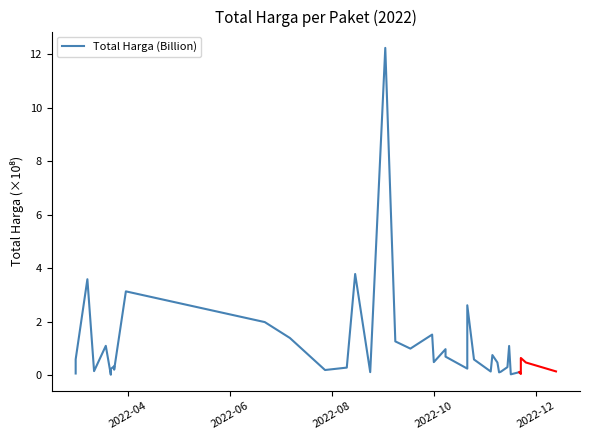

What is the value of the 24th point from the left?

0.7